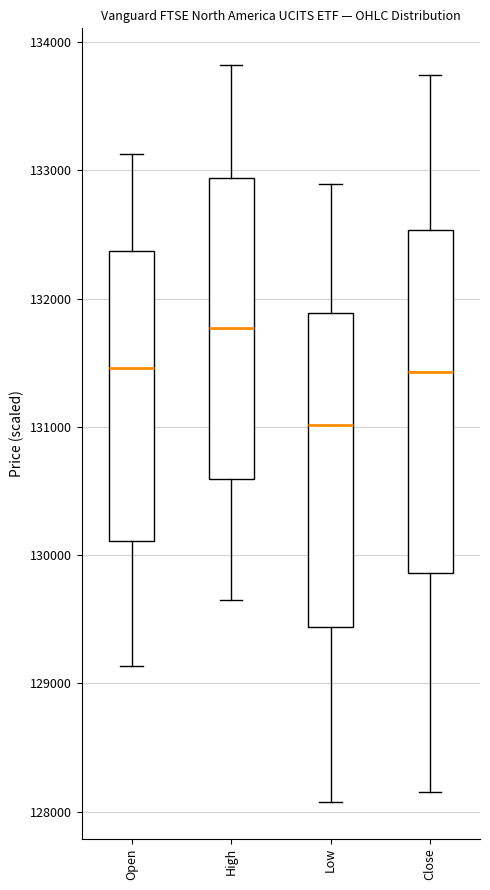

Which box is the tallest, from its lower edge to its upper edge?

Close